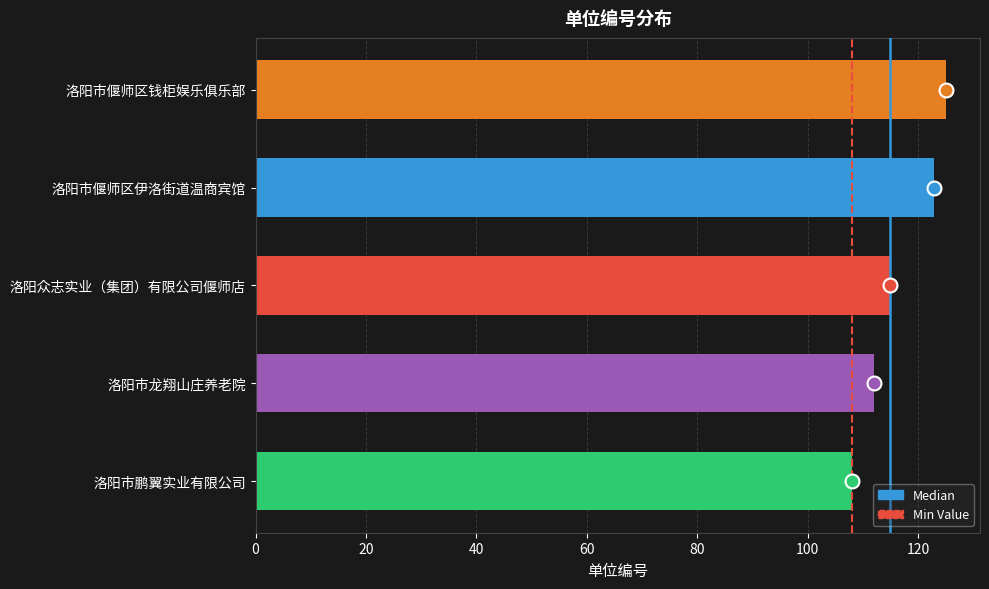

What is the sum of all values?

583